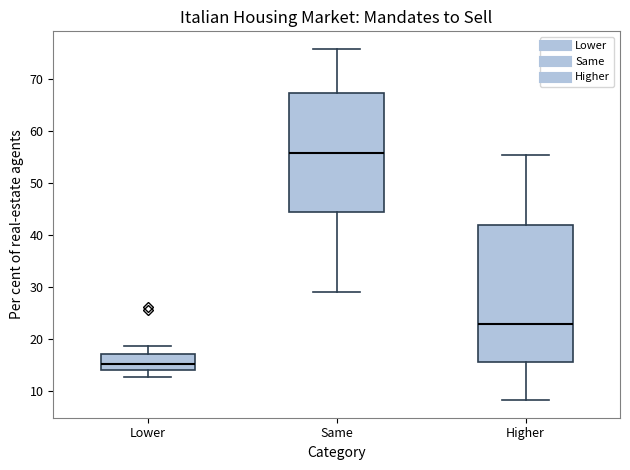

Reading left to right, read every box against the y-axis: the position of its median line, the range the box covers, and the ends of its whiskers. The values are not printed on the chart, so give them approximately, as read against the axis.

Lower: median 15, box 14 to 17, whiskers 13 to 19
Same: median 56, box 45 to 67, whiskers 29 to 76
Higher: median 23, box 16 to 42, whiskers 8 to 55